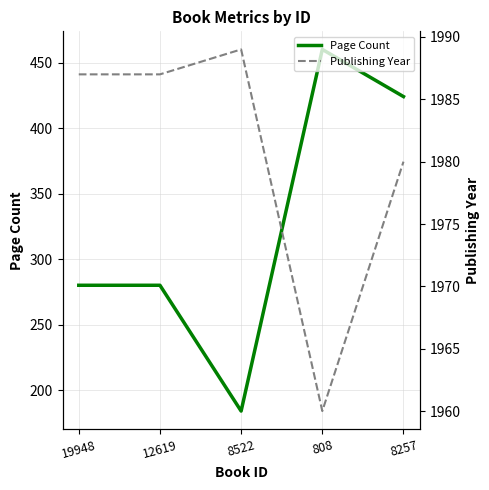

True or false: Page Count has a value of 822 at 808.

False